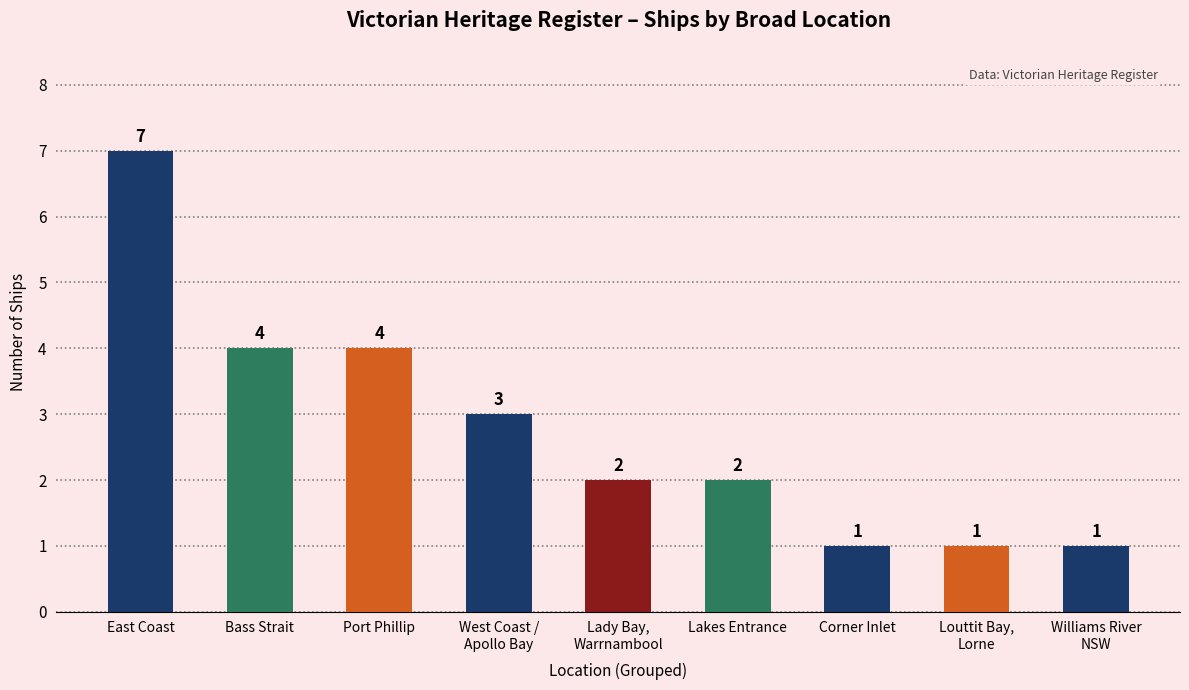

Reading left to right, what are all the values shown in this chart?

East Coast=7	Bass Strait=4	Port Phillip=4	West Coast /
Apollo Bay=3	Lady Bay,
Warrnambool=2	Lakes Entrance=2	Corner Inlet=1	Louttit Bay,
Lorne=1	Williams River
NSW=1